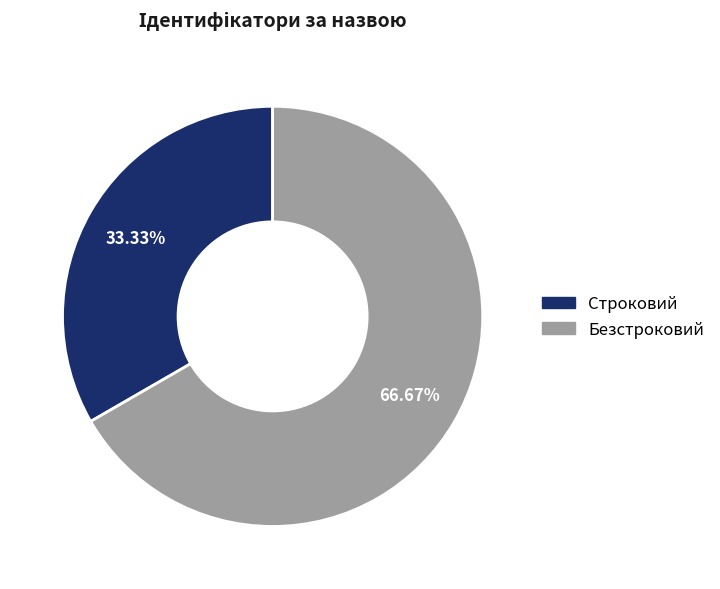

What is the total percentage of Строковий and Безстроковий?

100.0%